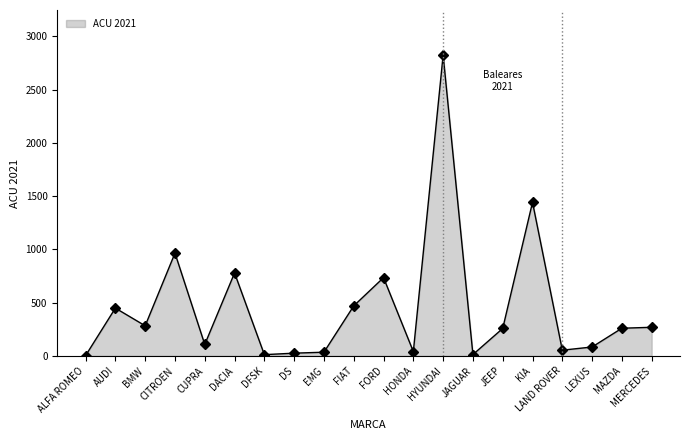

What is the greatest value displayed?

2824